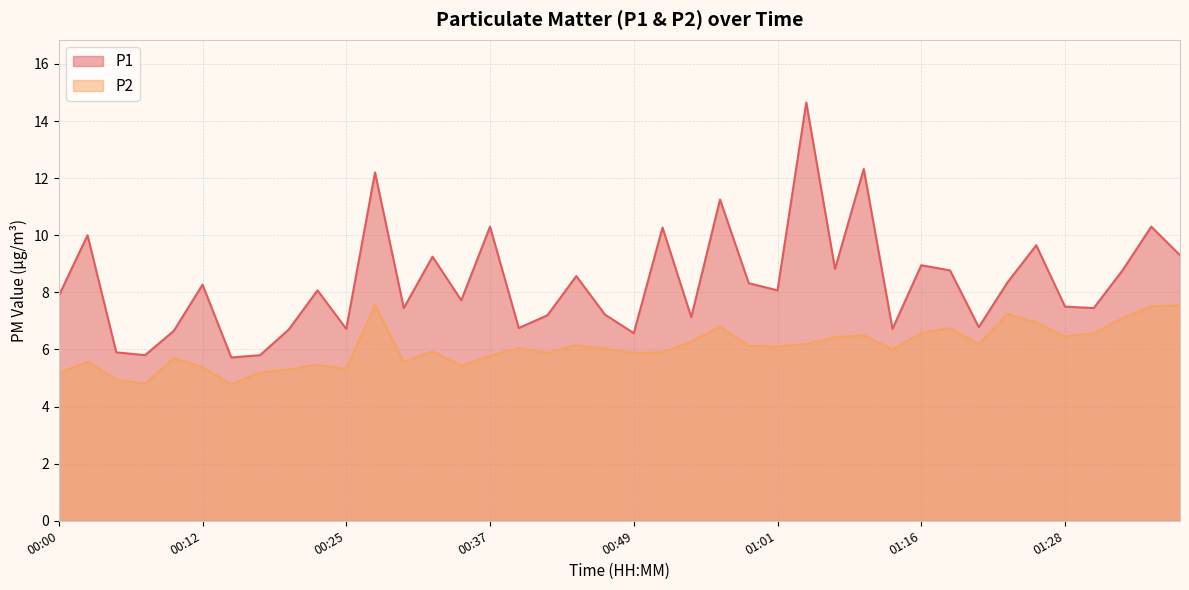

What are all the series names shown in the legend?

P1, P2